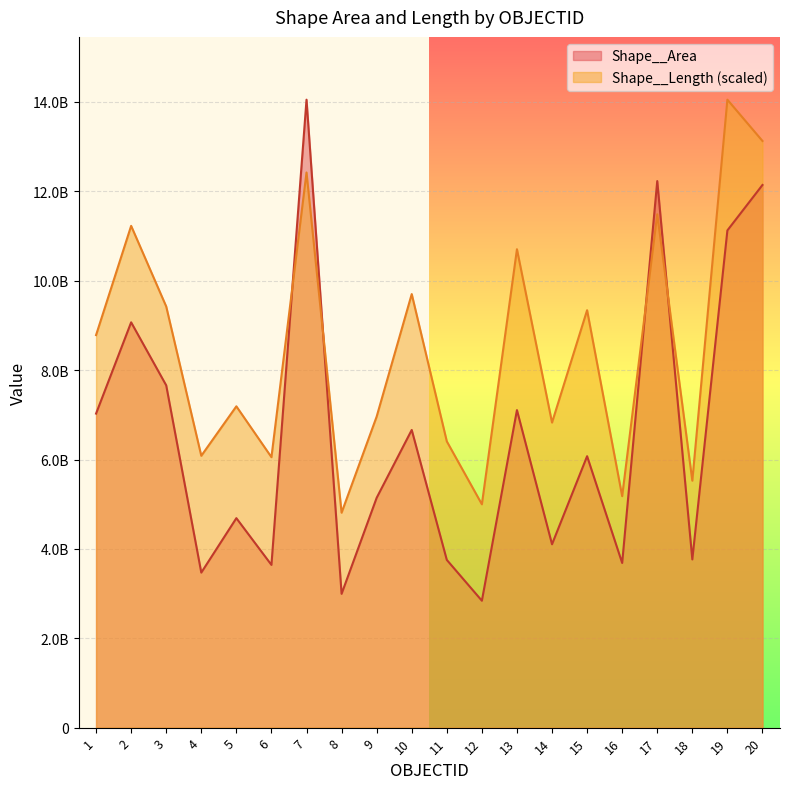

What is the value of the Shape__Length point at the 6th from the left?

6052282900.9